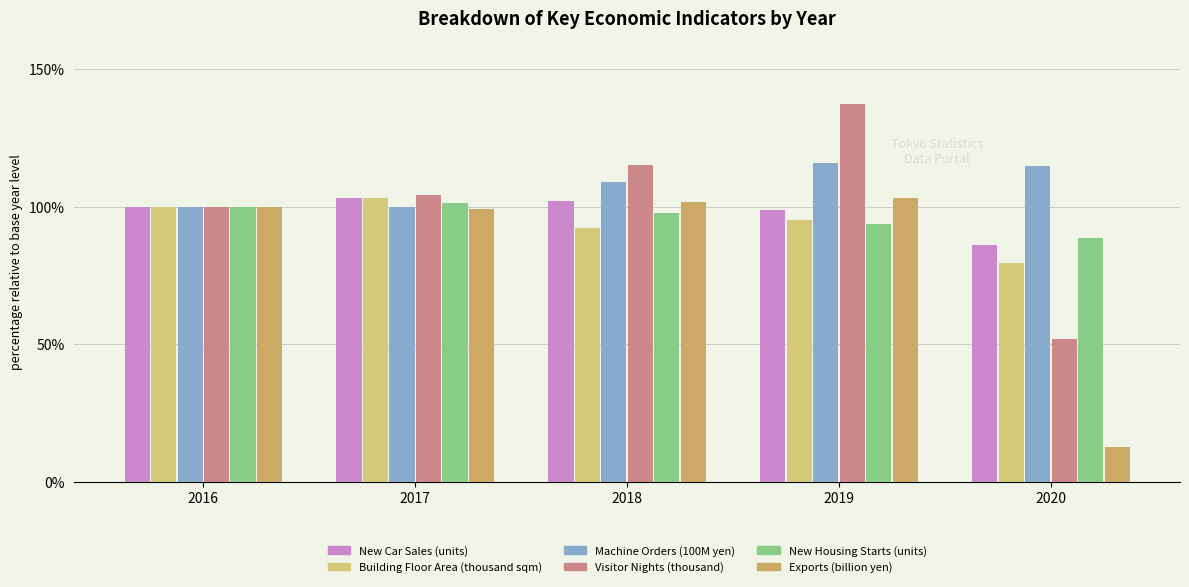

Between 2017 and 2019, which is larger?

2017